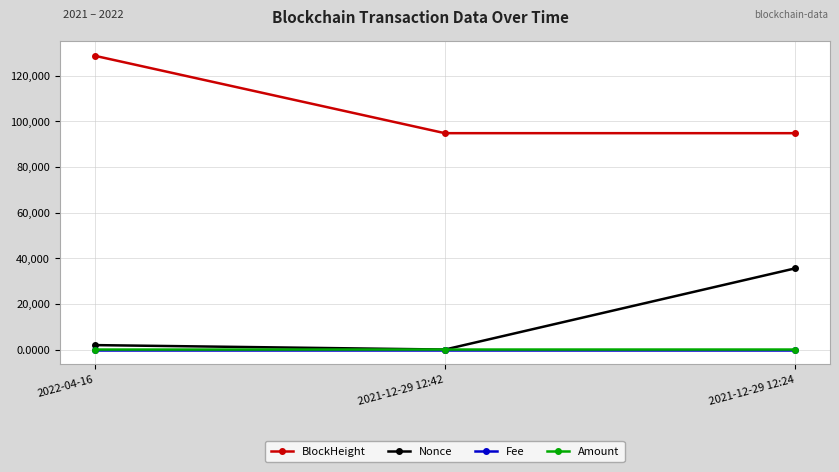

The value of Amount at 2021-12-29 12:42 is 8.5. True or false?

True